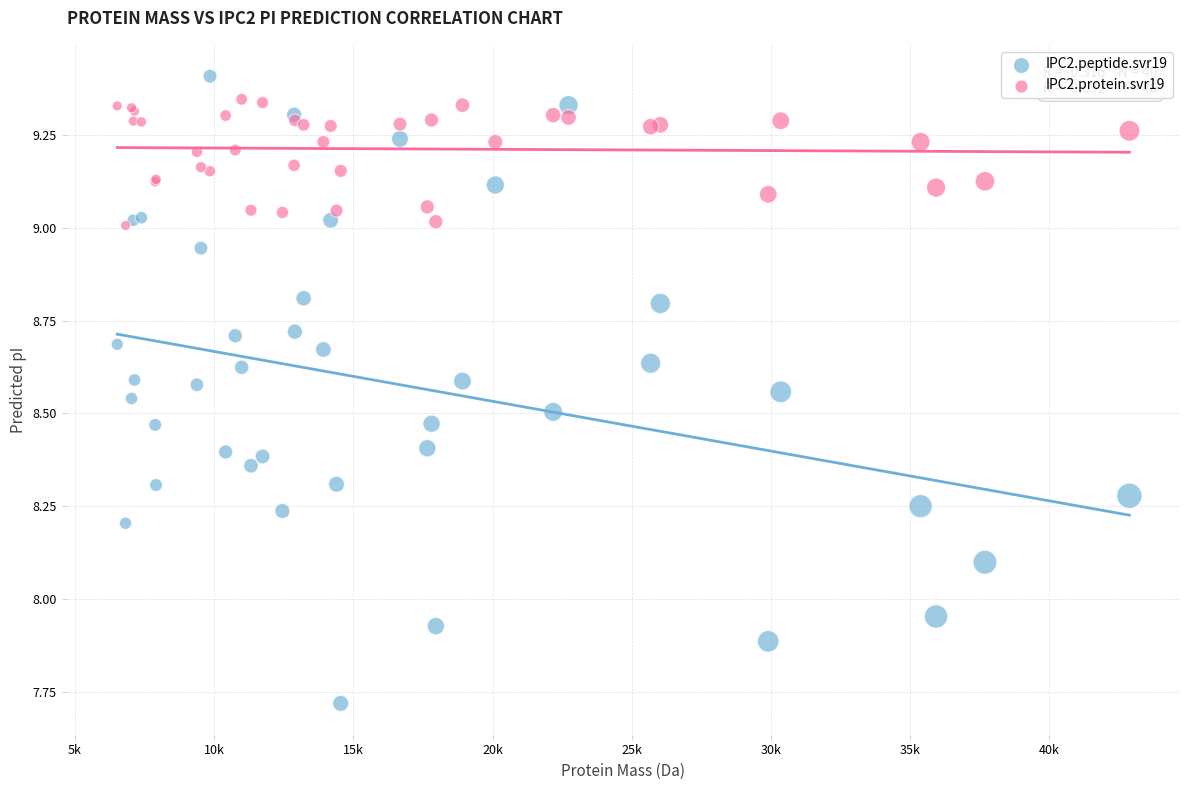

Which series contains the lowest Y value?

IPC2.peptide.svr19